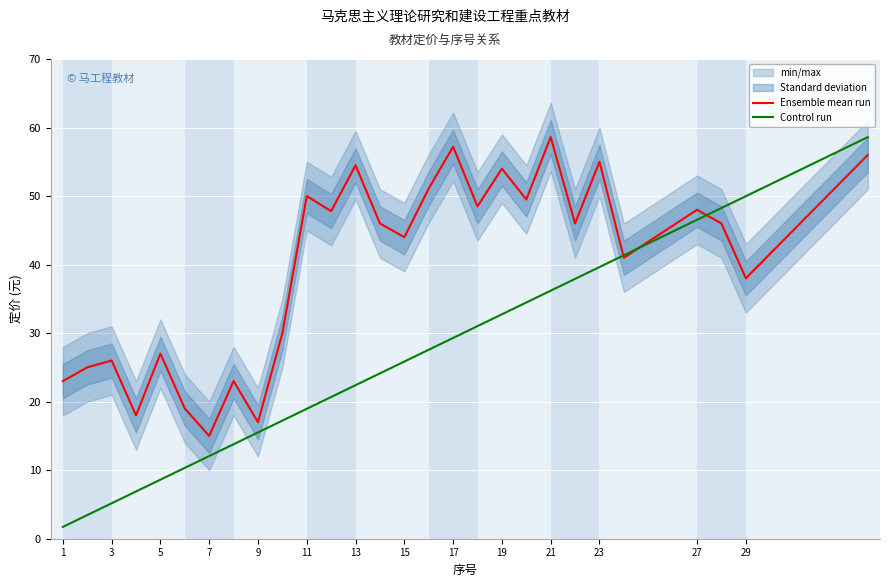

At which category does the chart reach its minimum across all series?

1